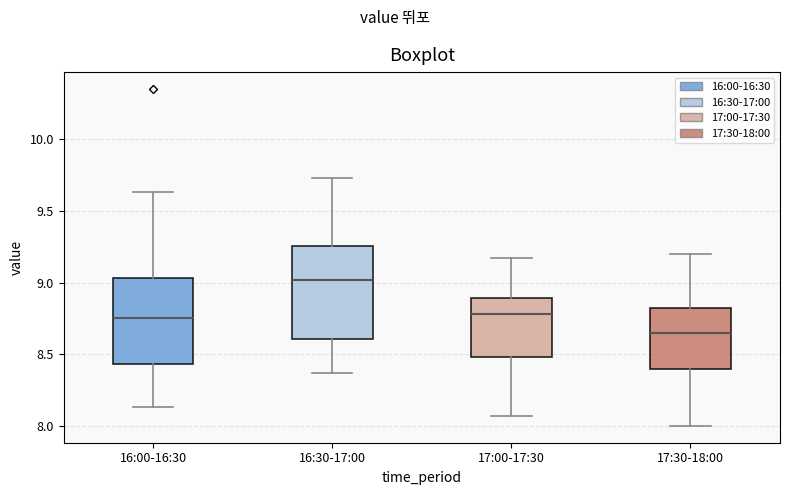

Reading left to right, read every box against the y-axis: the position of its median line, the range the box covers, and the ends of its whiskers. The values are not printed on the chart, so give them approximately, as read against the axis.

16:00-16:30: median 8.75, box 8.45 to 9.05, whiskers 8.15 to 9.65
16:30-17:00: median 9.00, box 8.60 to 9.25, whiskers 8.35 to 9.75
17:00-17:30: median 8.80, box 8.50 to 8.90, whiskers 8.05 to 9.15
17:30-18:00: median 8.65, box 8.40 to 8.85, whiskers 8.00 to 9.20